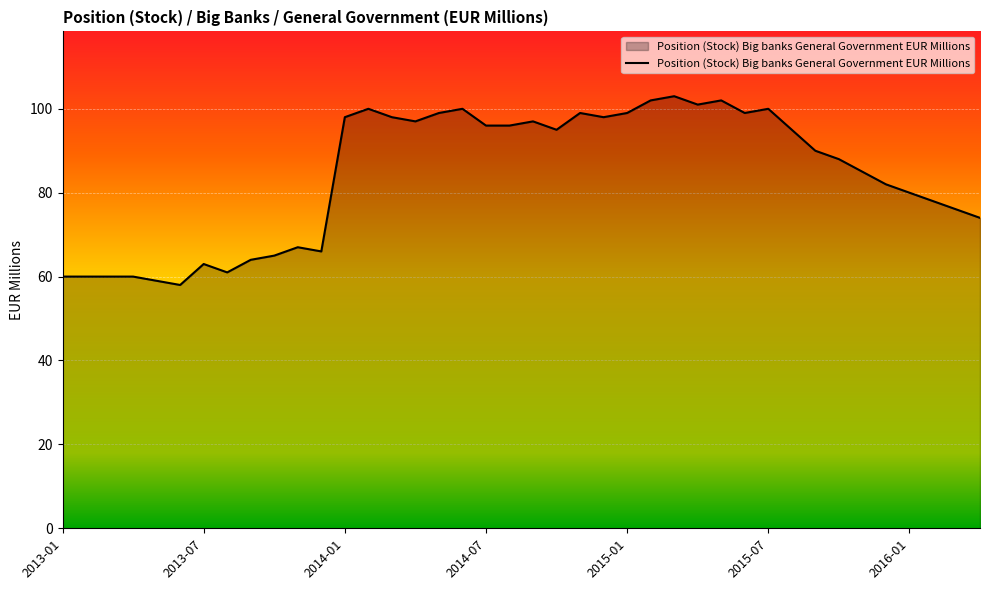

True or false: the data has more than 2 interior local peaks.

True